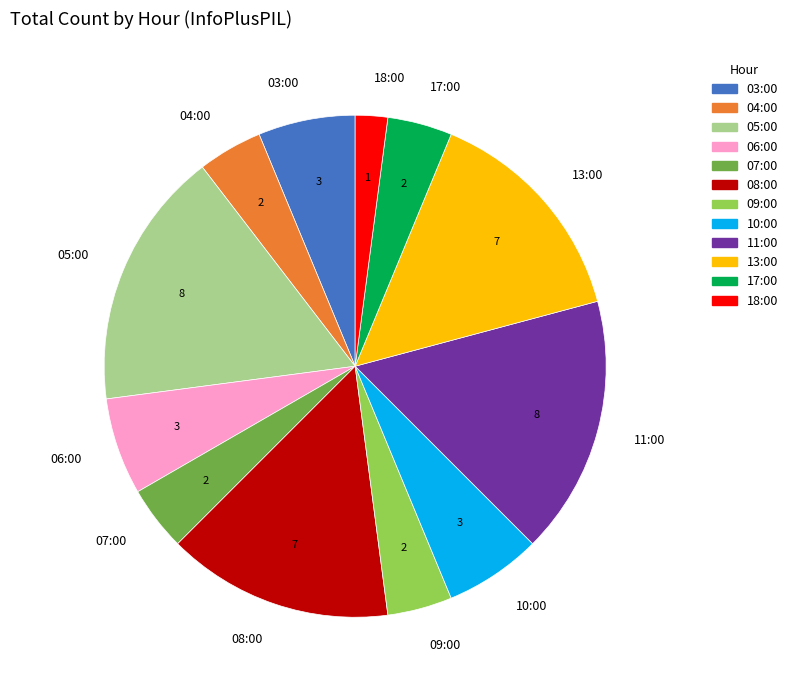

Approximately how many times larger is the value at 09:00 compared to 03:00?

0.7